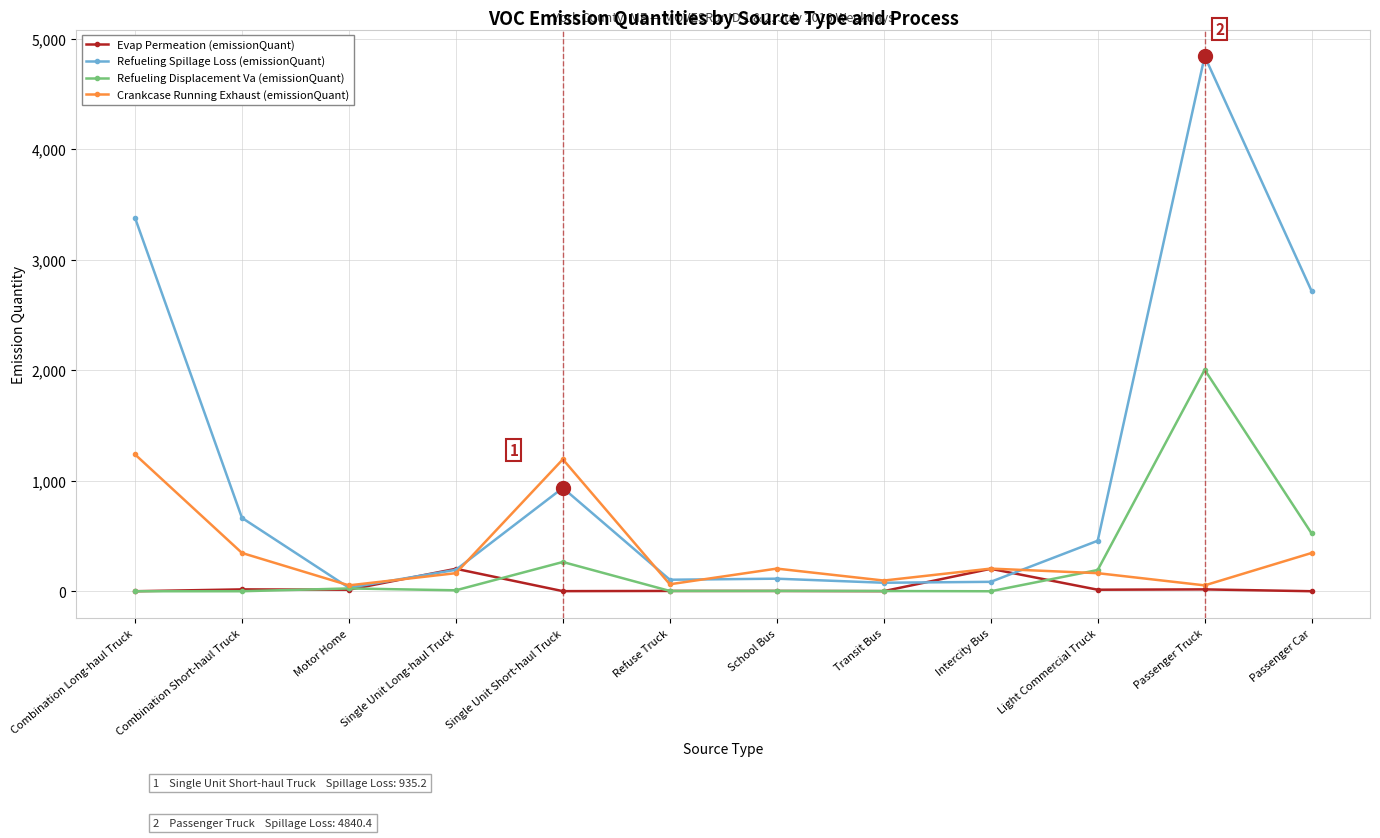

What is the sum of all Crankcase Running Exhaust (emissionQuant) values?

4129.2